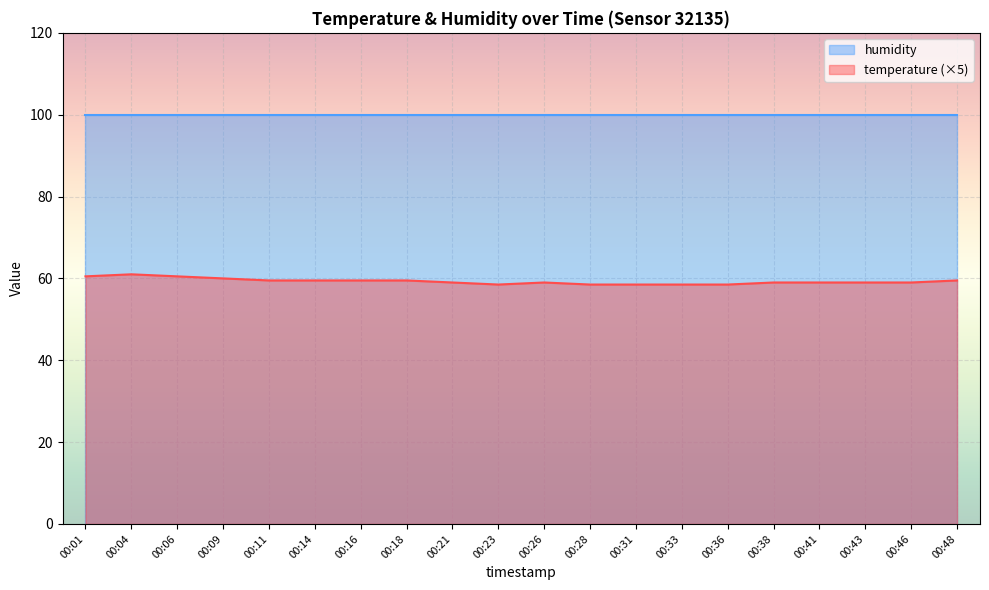

At which category does the data reach its first local peak?

00:04